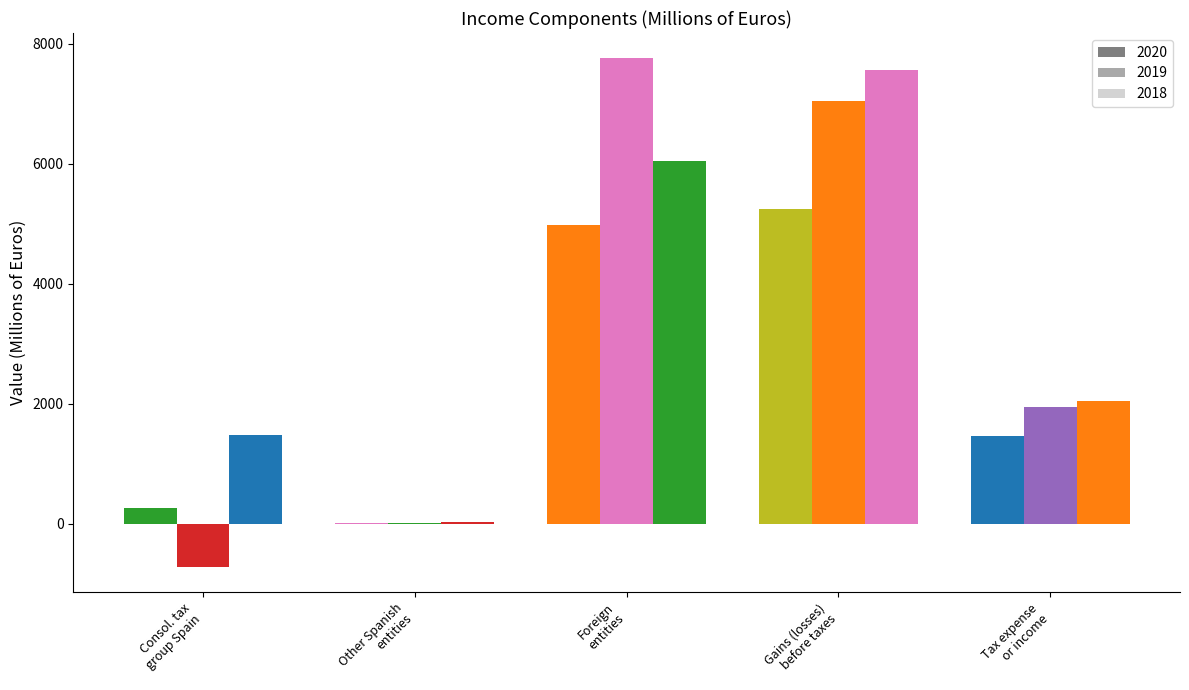

Where does the 2018 series first go above 2042?

Foreign entities